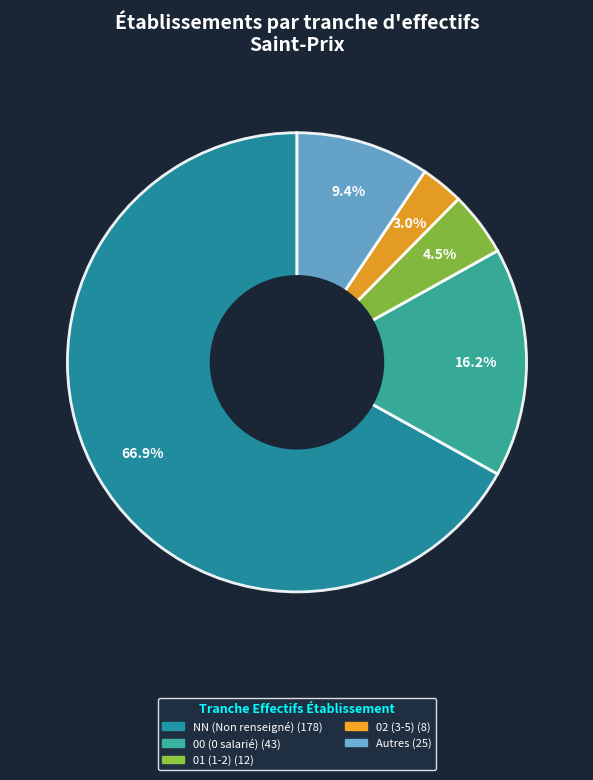

Is there a majority slice in this chart?

Yes